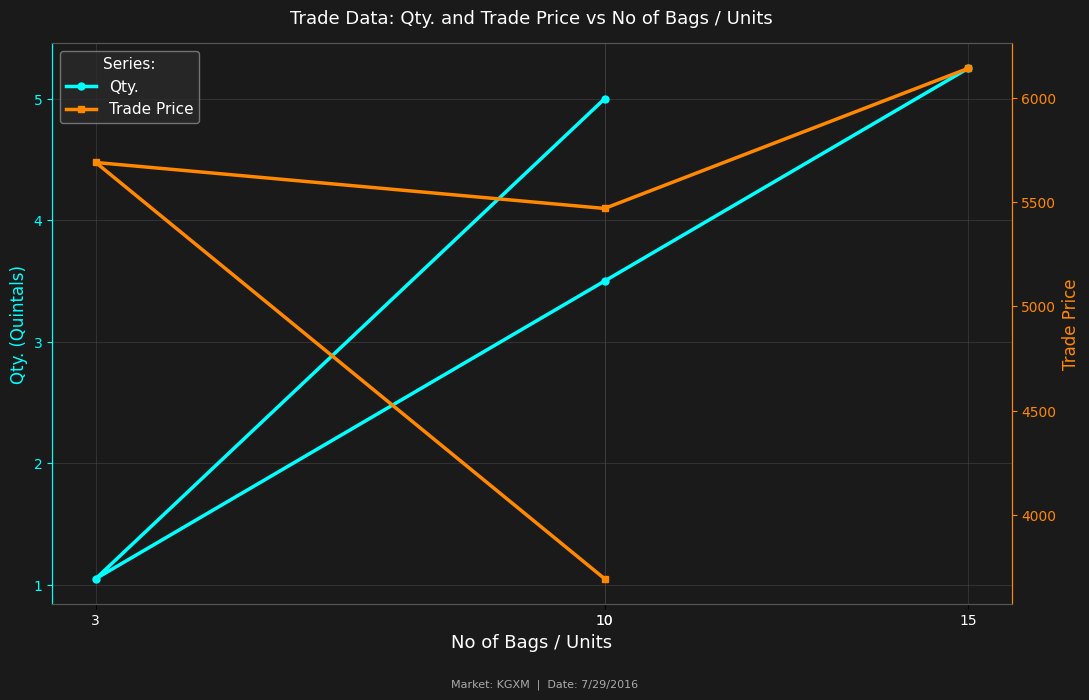

List the series in order of their peak value, lowest first.

Qty., Trade Price